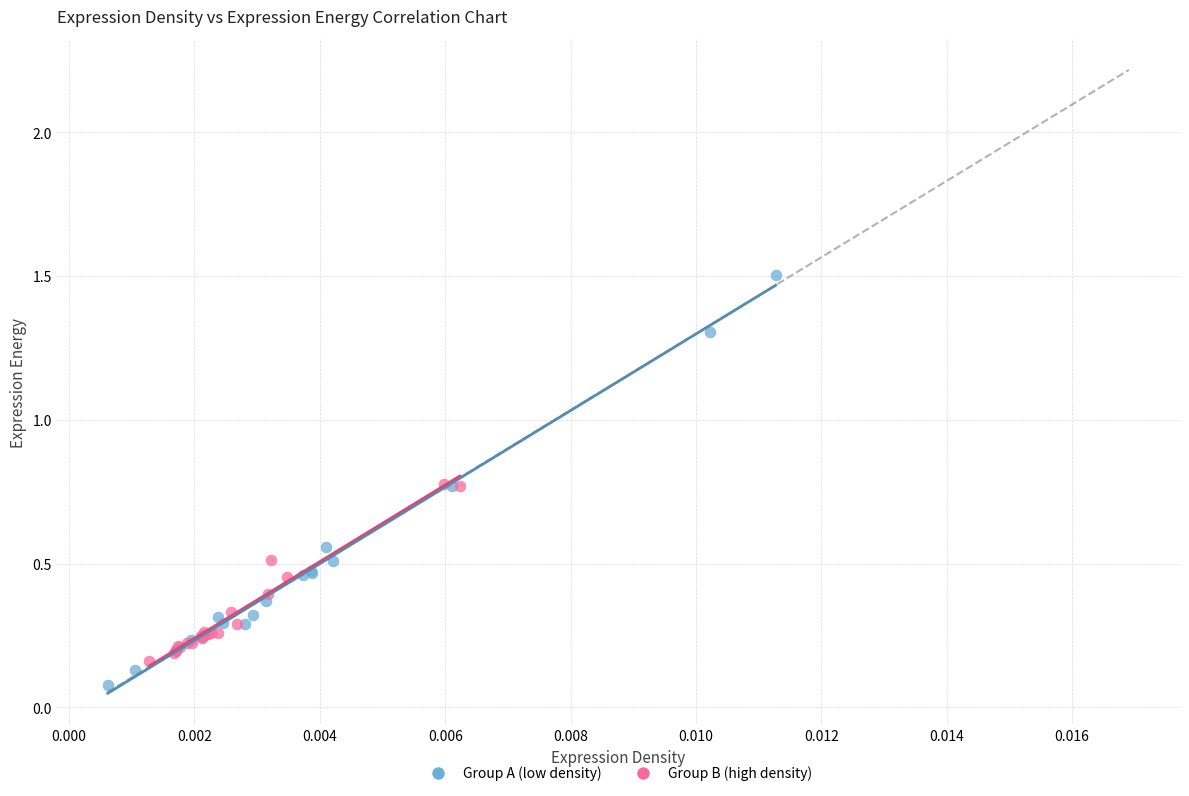

What are all the series names shown in the legend?

Group A (low density), Group B (high density)